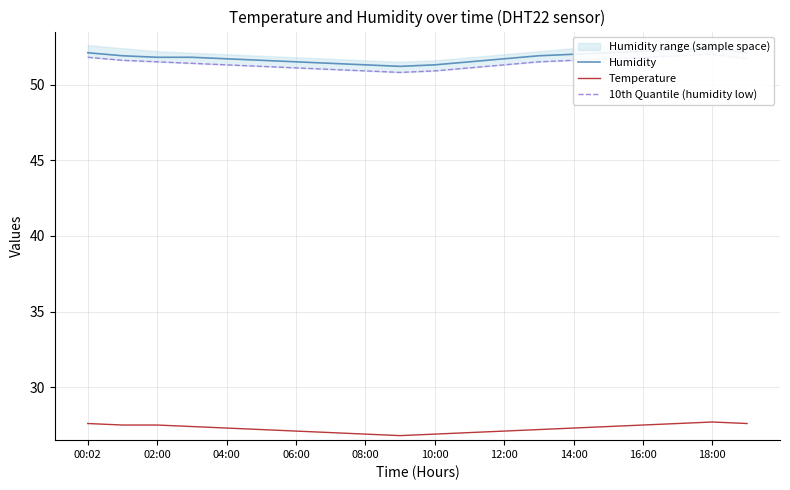

Where does the 10th Quantile (humidity low) series first go above 51?

00:02